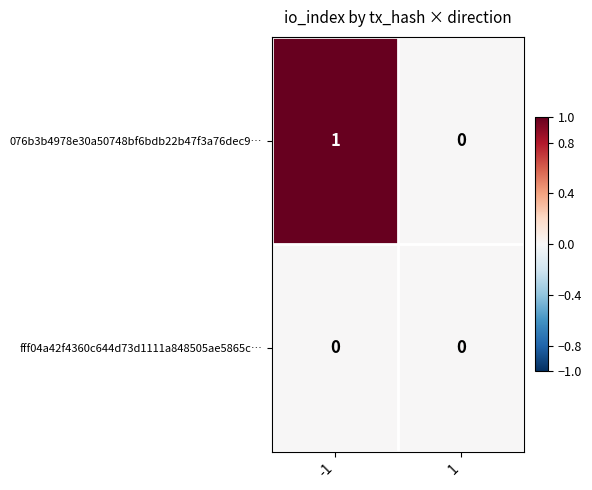

Which series has the largest total across all categories?

076b3b4978e30a50748bf6bdb22b47f3a76dec9…